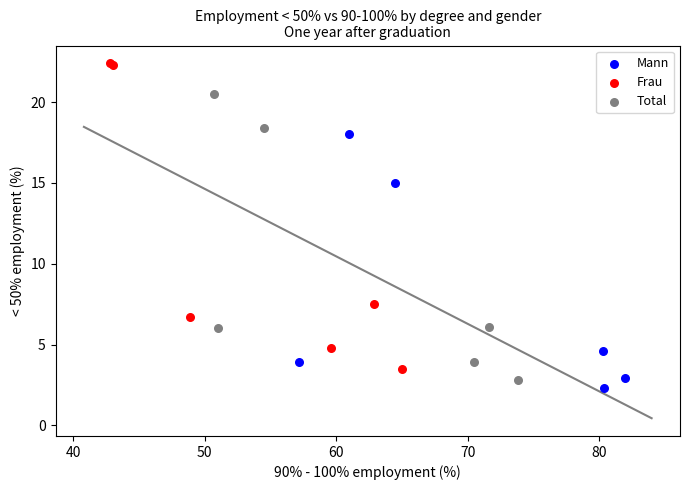

Which series contains the lowest Y value?

Mann